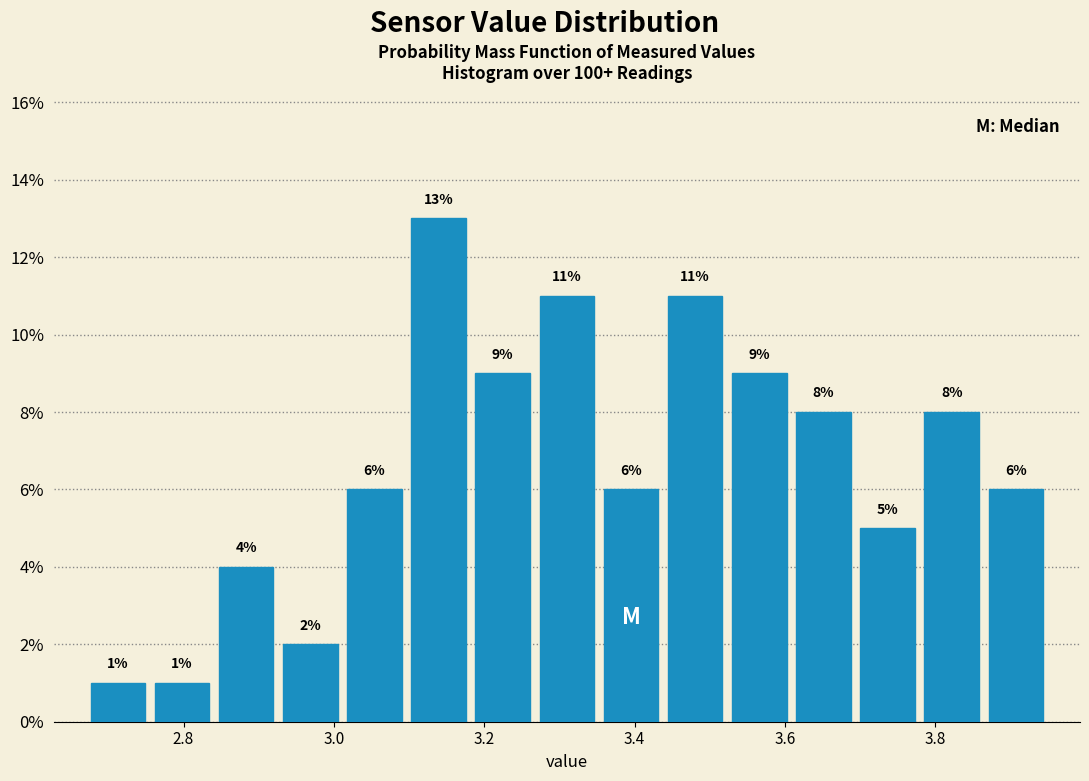

Reading left to right, transcribe this chart: for each bar, give the range it covers on the x-axis and its height. The bar edges are not printed on the chart, so give them approximately, as read against the axis.

2.68 to 2.76: 1
2.76 to 2.84: 1
2.84 to 2.92: 4
2.92 to 3.02: 2
3.02 to 3.10: 6
3.10 to 3.18: 13
3.18 to 3.26: 9
3.26 to 3.36: 11
3.36 to 3.44: 6
3.44 to 3.52: 11
3.52 to 3.60: 9
3.60 to 3.70: 8
3.70 to 3.78: 5
3.78 to 3.86: 8
3.86 to 3.96: 6